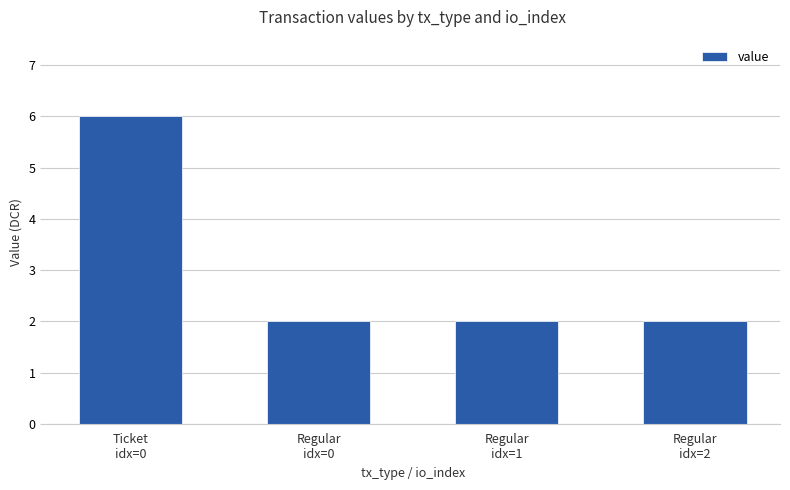

How many bars are there in total?

4